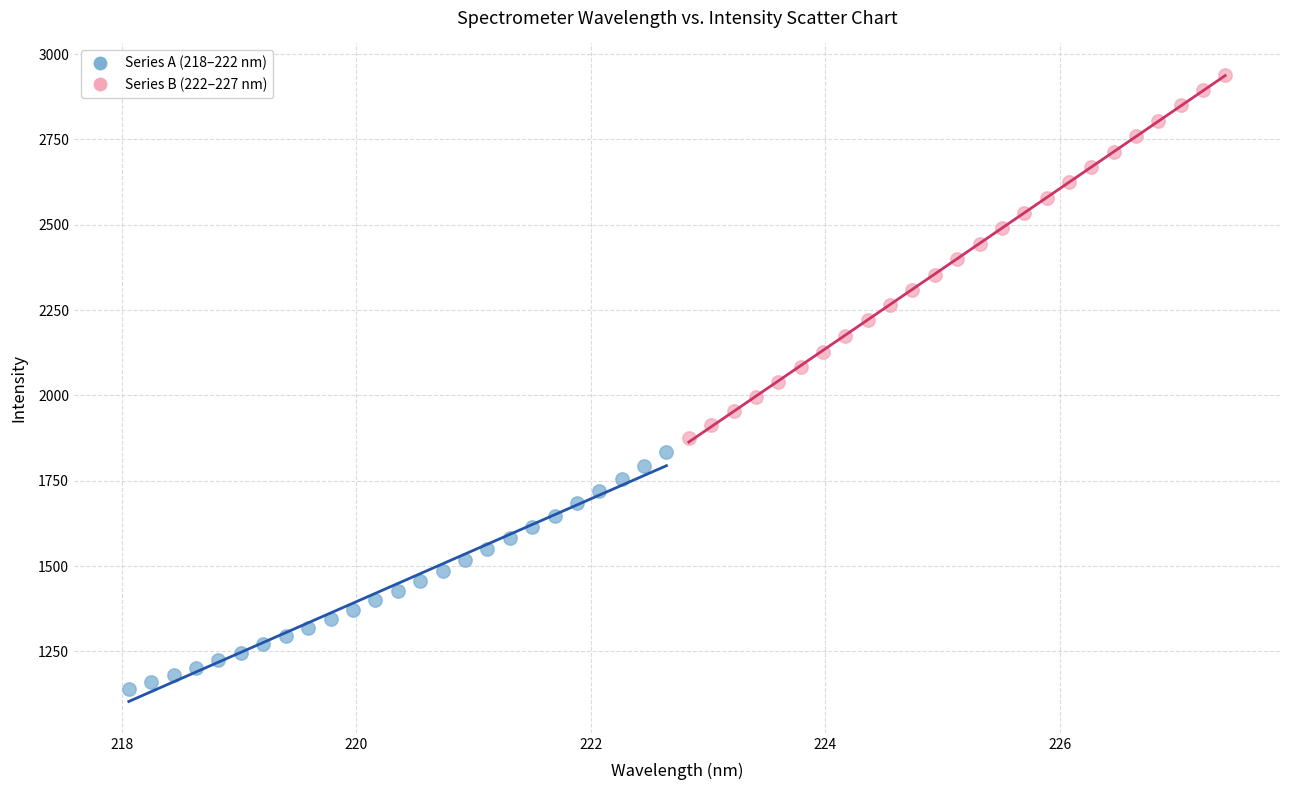

Which series reaches the minimum Y coordinate?

Series A (218–222 nm)